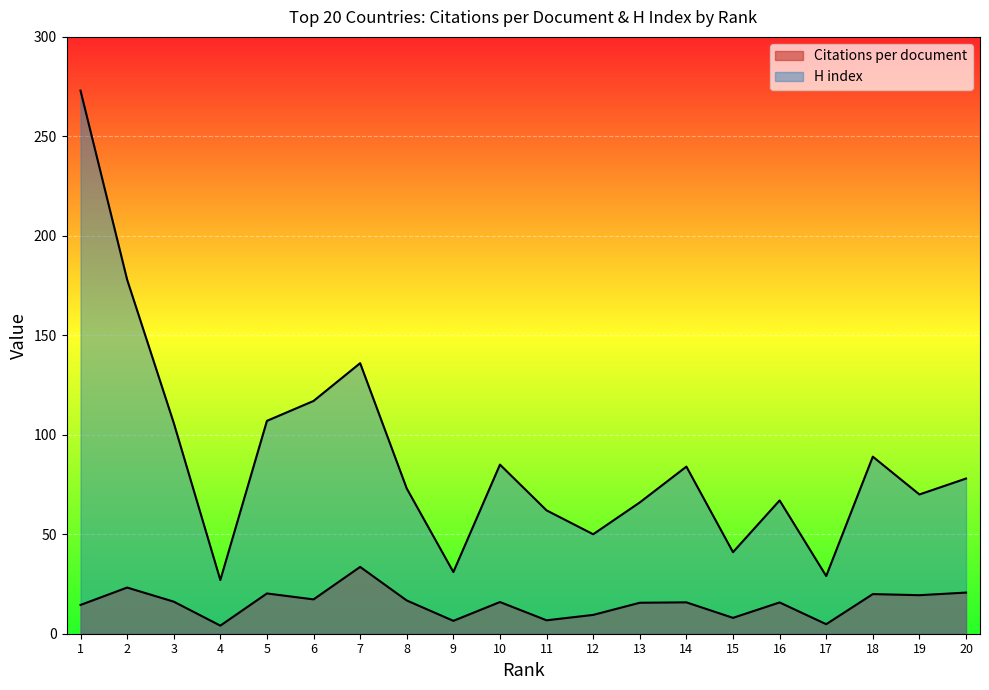

Which series has the widest spread of values?

H index